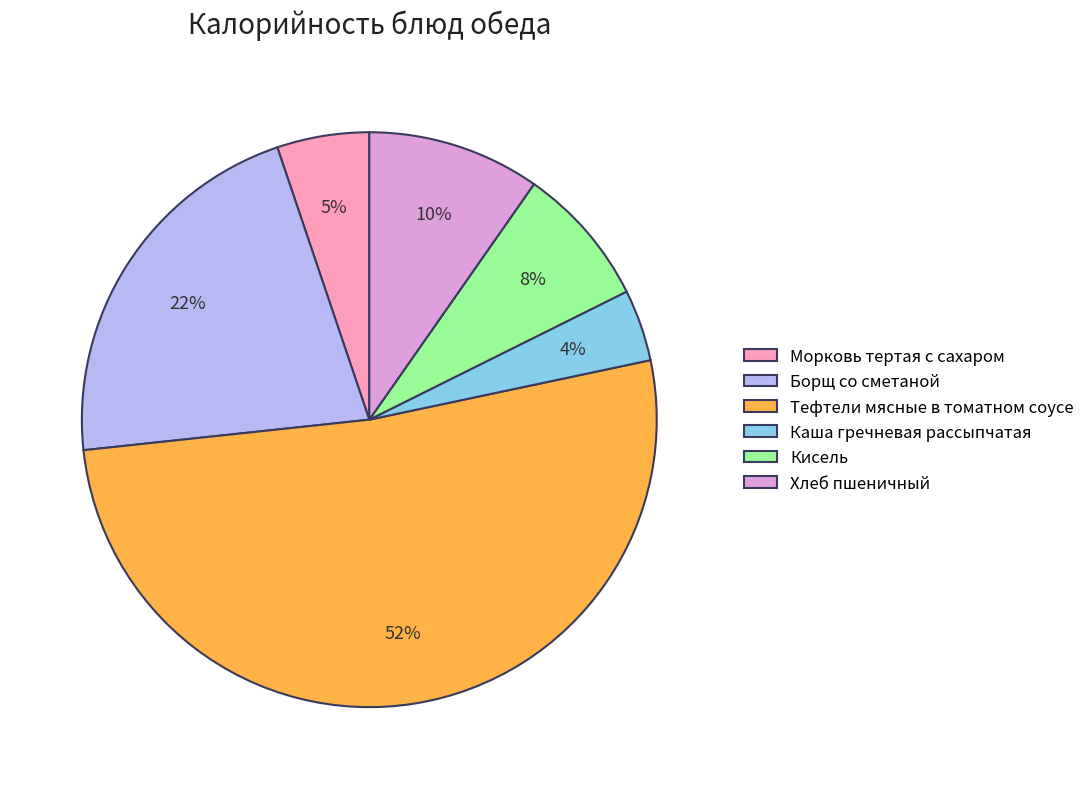

Combined, do Морковь тертая с сахаром and Борщ со сметаной account for over 50%?

No